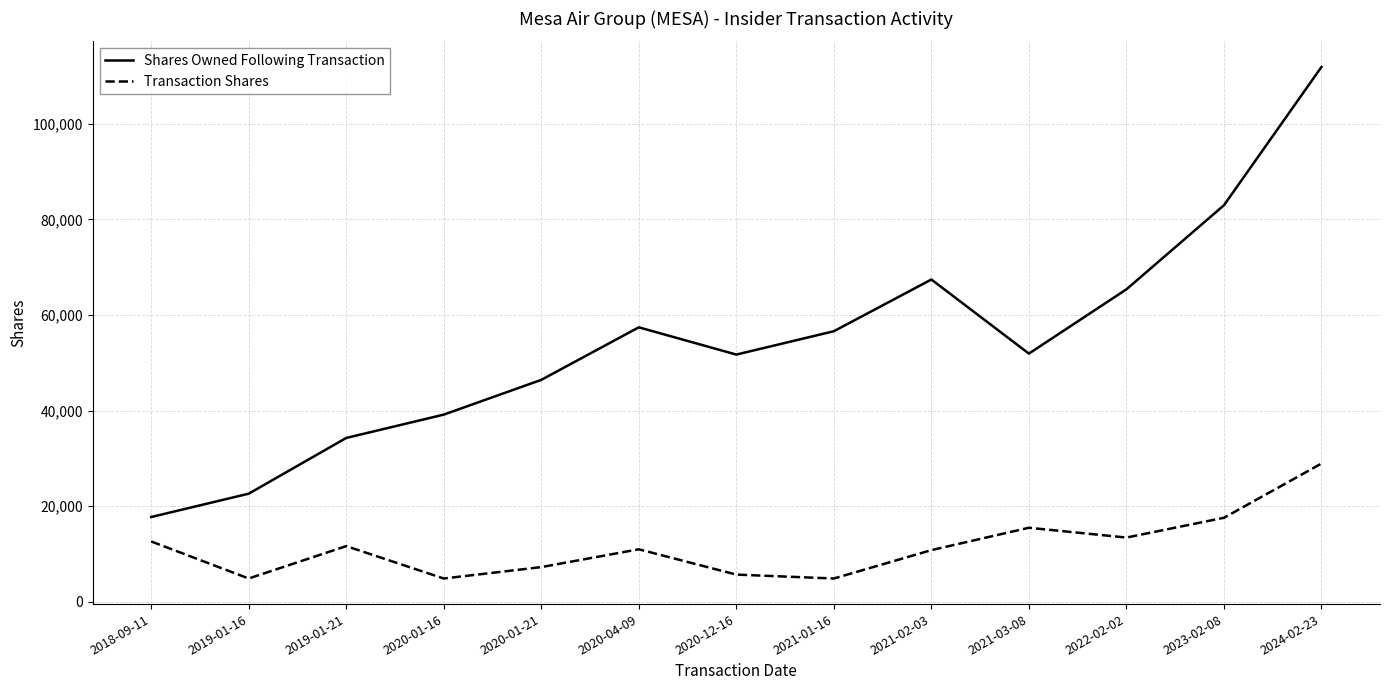

True or false: Shares Owned Following Transaction and Transaction Shares cross at least once.

False